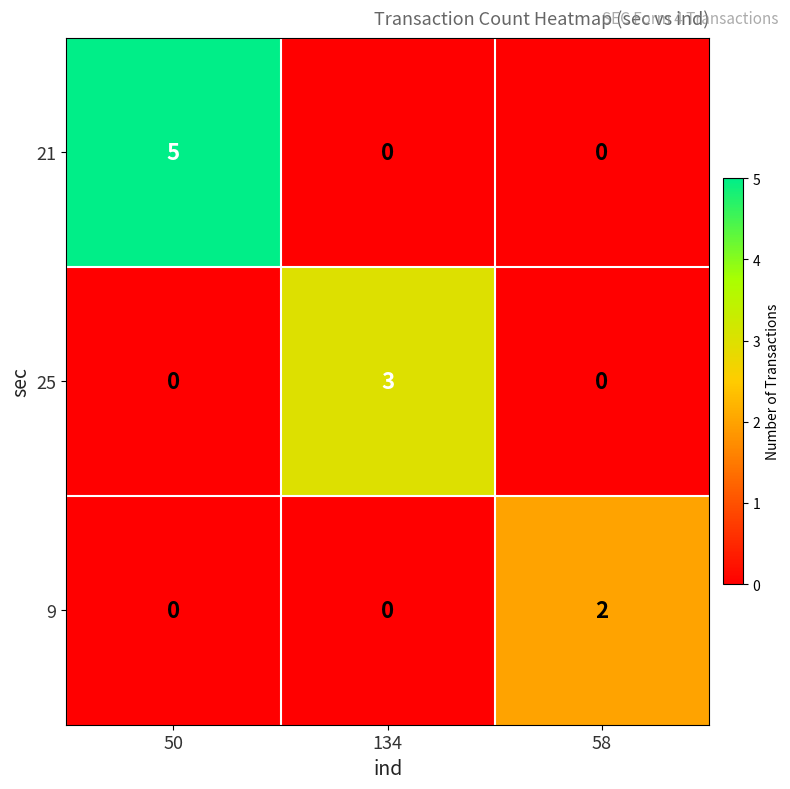

Which series has the widest spread of values?

21